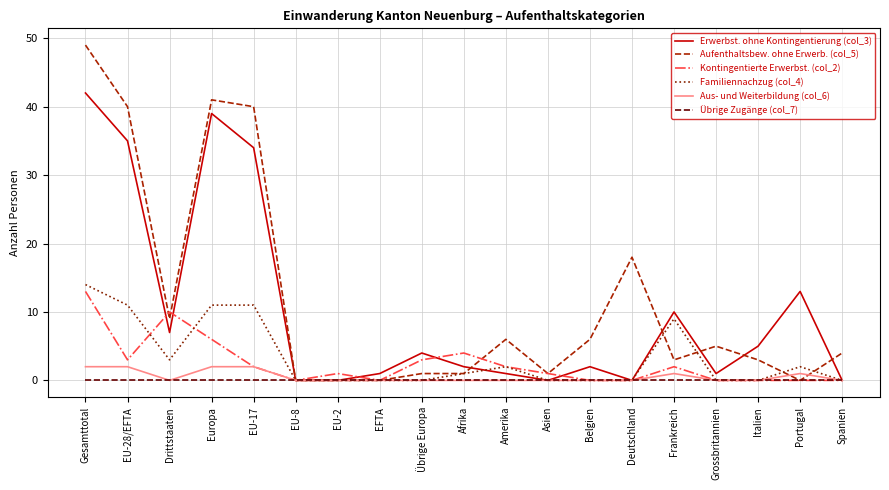

Reading left to right, list all the values displayed in this chart.

Erwerbst. ohne Kontingentierung (col_3): Gesamttotal=42	EU-28/EFTA=35	Drittstaaten=7	Europa=39	EU-17=34	EU-8=0	EU-2=0	EFTA=1	Übrige Europa=4	Afrika=2	Amerika=1	Asien=0	Belgien=2	Deutschland=0	Frankreich=10	Grossbritannien=1	Italien=5	Portugal=13	Spanien=0
Aufenthaltsbew. ohne Erwerb. (col_5): Gesamttotal=49	EU-28/EFTA=40	Drittstaaten=9	Europa=41	EU-17=40	EU-8=0	EU-2=0	EFTA=0	Übrige Europa=1	Afrika=1	Amerika=6	Asien=1	Belgien=6	Deutschland=18	Frankreich=3	Grossbritannien=5	Italien=3	Portugal=0	Spanien=4
Kontingentierte Erwerbst. (col_2): Gesamttotal=13	EU-28/EFTA=3	Drittstaaten=10	Europa=6	EU-17=2	EU-8=0	EU-2=1	EFTA=0	Übrige Europa=3	Afrika=4	Amerika=2	Asien=1	Belgien=0	Deutschland=0	Frankreich=2	Grossbritannien=0	Italien=0	Portugal=0	Spanien=0
Familiennachzug (col_4): Gesamttotal=14	EU-28/EFTA=11	Drittstaaten=3	Europa=11	EU-17=11	EU-8=0	EU-2=0	EFTA=0	Übrige Europa=0	Afrika=1	Amerika=2	Asien=0	Belgien=0	Deutschland=0	Frankreich=9	Grossbritannien=0	Italien=0	Portugal=2	Spanien=0
Aus- und Weiterbildung (col_6): Gesamttotal=2	EU-28/EFTA=2	Drittstaaten=0	Europa=2	EU-17=2	EU-8=0	EU-2=0	EFTA=0	Übrige Europa=0	Afrika=0	Amerika=0	Asien=0	Belgien=0	Deutschland=0	Frankreich=1	Grossbritannien=0	Italien=0	Portugal=1	Spanien=0
Übrige Zugänge (col_7): Gesamttotal=0	EU-28/EFTA=0	Drittstaaten=0	Europa=0	EU-17=0	EU-8=0	EU-2=0	EFTA=0	Übrige Europa=0	Afrika=0	Amerika=0	Asien=0	Belgien=0	Deutschland=0	Frankreich=0	Grossbritannien=0	Italien=0	Portugal=0	Spanien=0